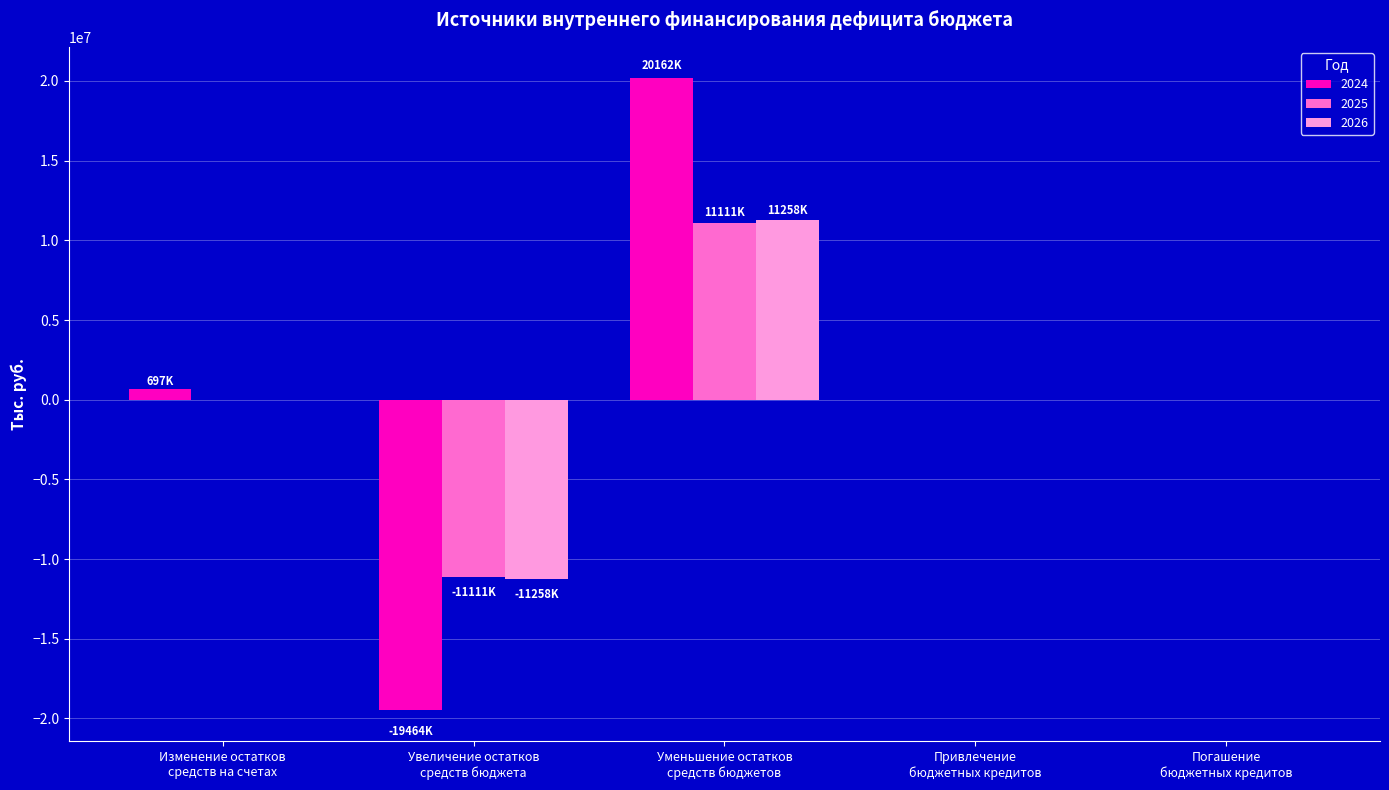

How many distinct data groups are displayed?

3